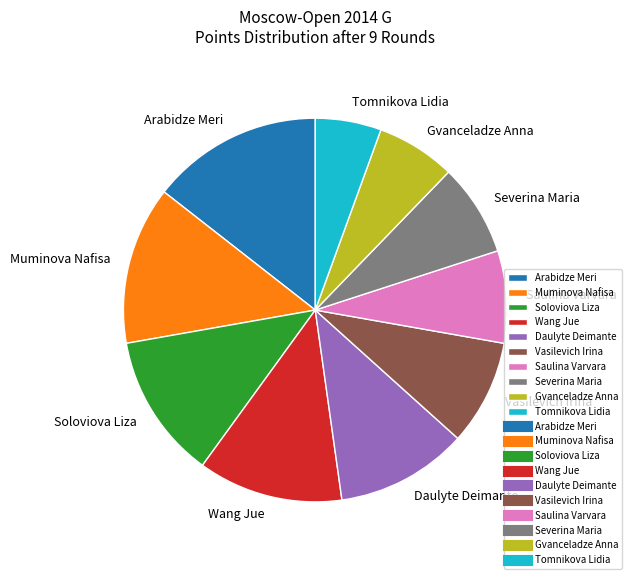

What is the ratio of the value at Vasilevich Irina to the value at Saulina Varvara?

1.1